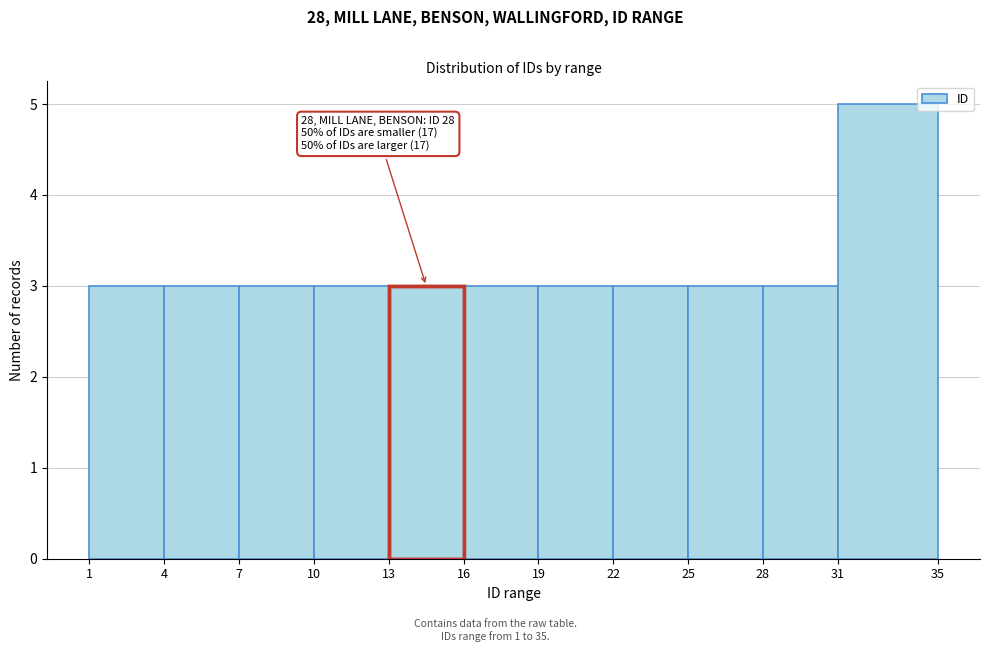

Over which range of the x-axis is the bar tallest?

31 to 35